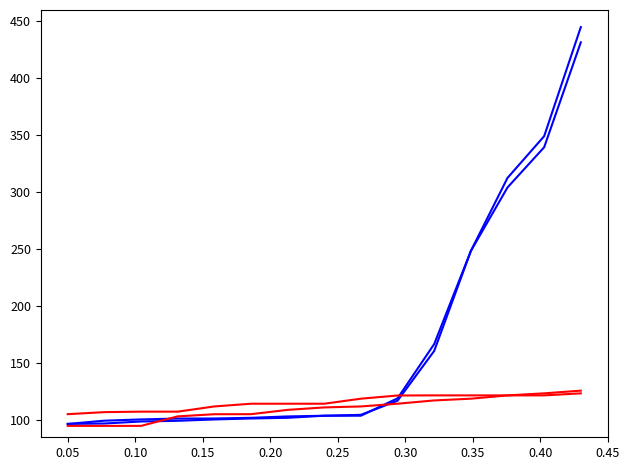

Is this an area chart (filled region under the line)?

No